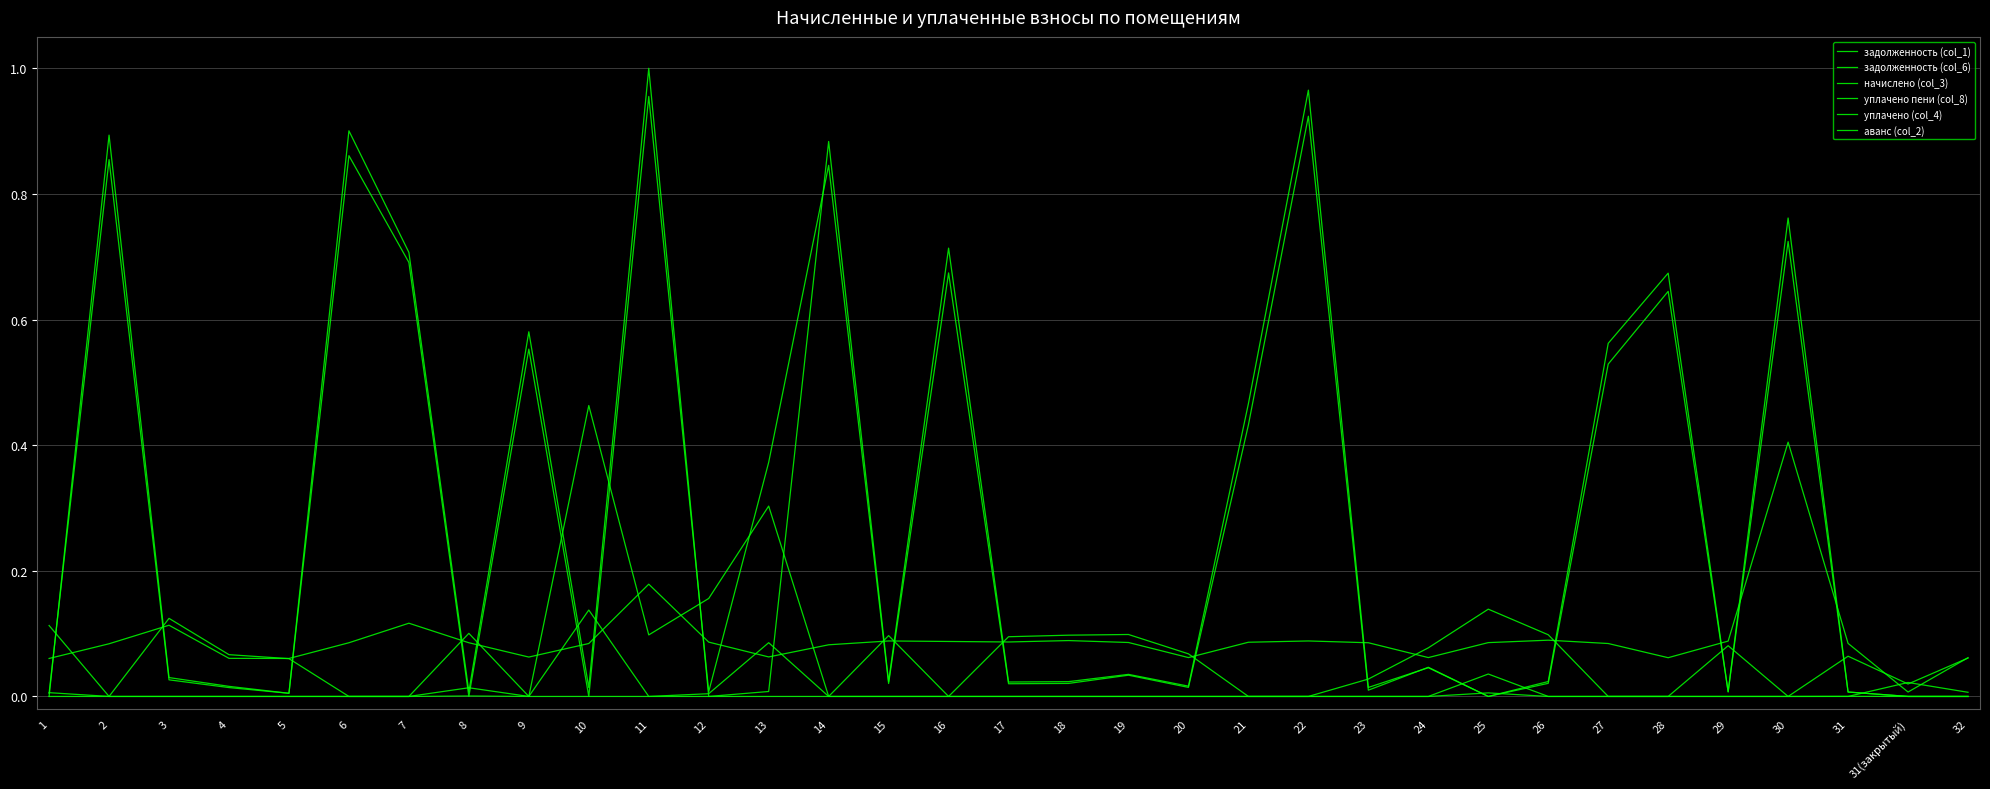

At 5, list the series in order from largest to smallest.

начислено (col_3), уплачено (col_4), задолженность (col_6), задолженность (col_1), уплачено пени (col_8), аванс (col_2)